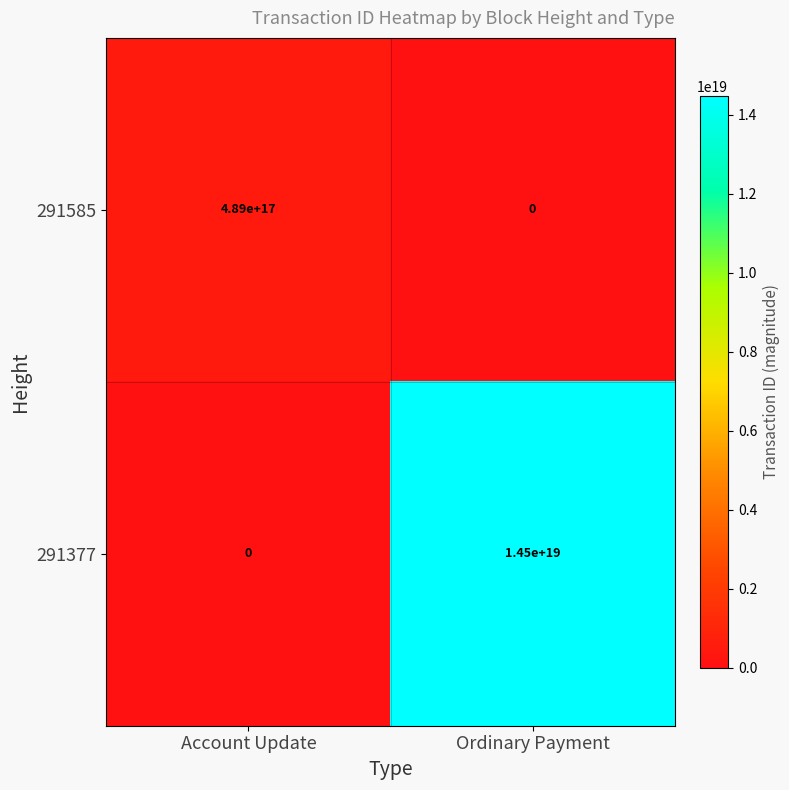

At which category is the sum across all series the highest?

Ordinary Payment